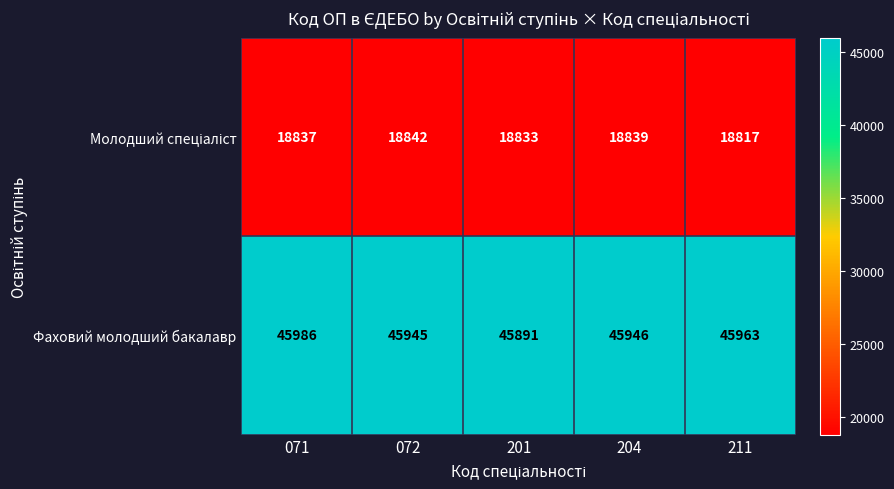

Which series has the largest range (max minus min)?

Фаховий молодший бакалавр